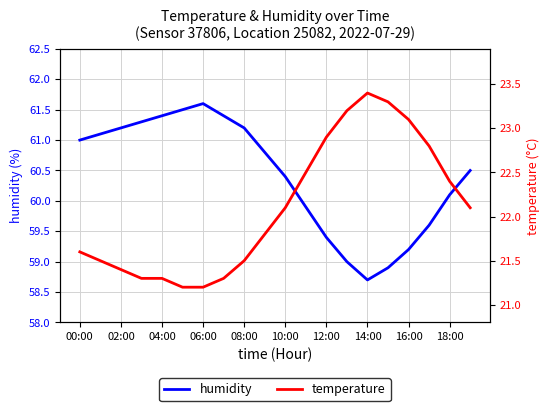

What value does the humidity series have at 08:00?

61.2